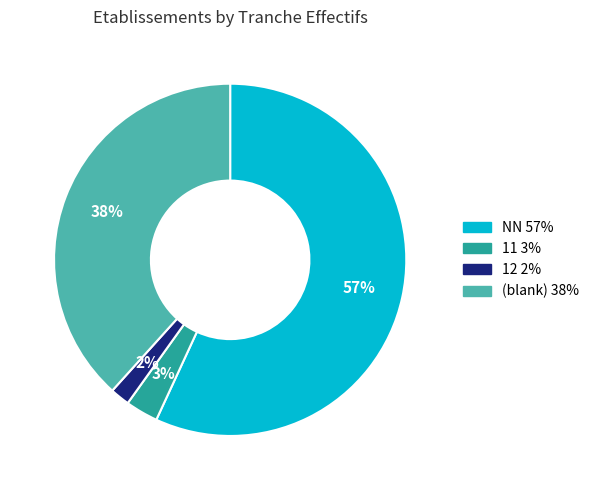

To the nearest percent, what is the average slice percentage?

25%